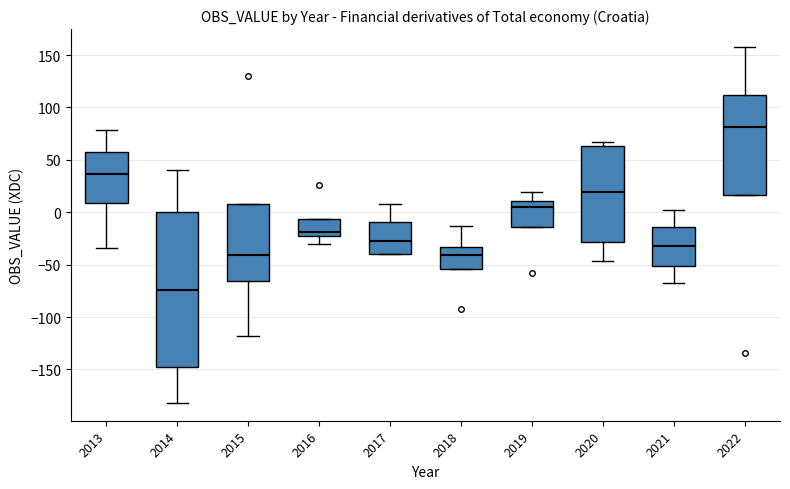

Which box is the tallest, from its lower edge to its upper edge?

2014